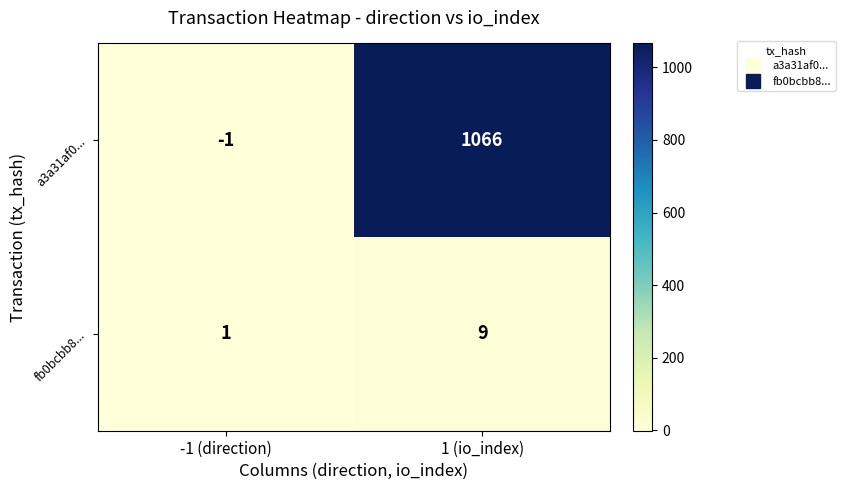

How many data points in a3a31af0... are less than 1066?

1